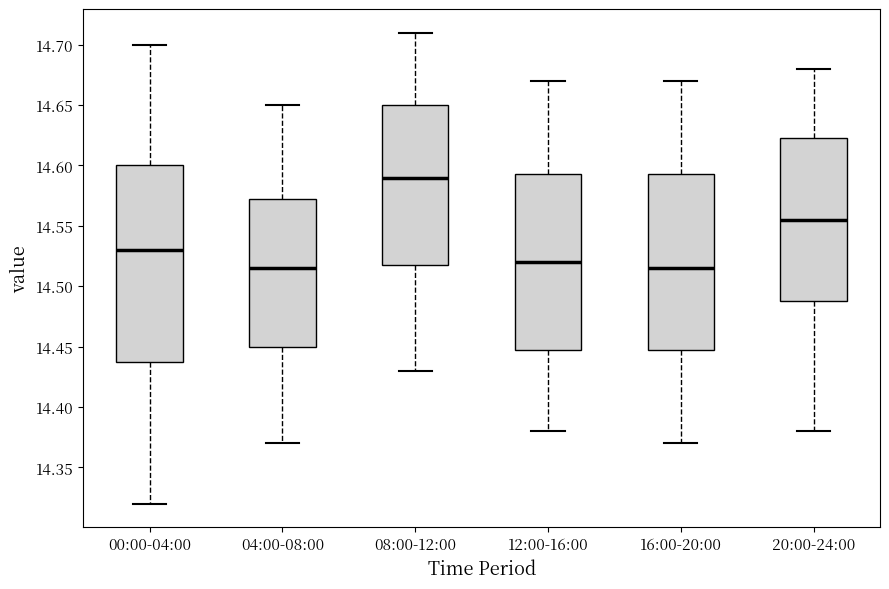

Which box has the highest median line?

08:00-12:00